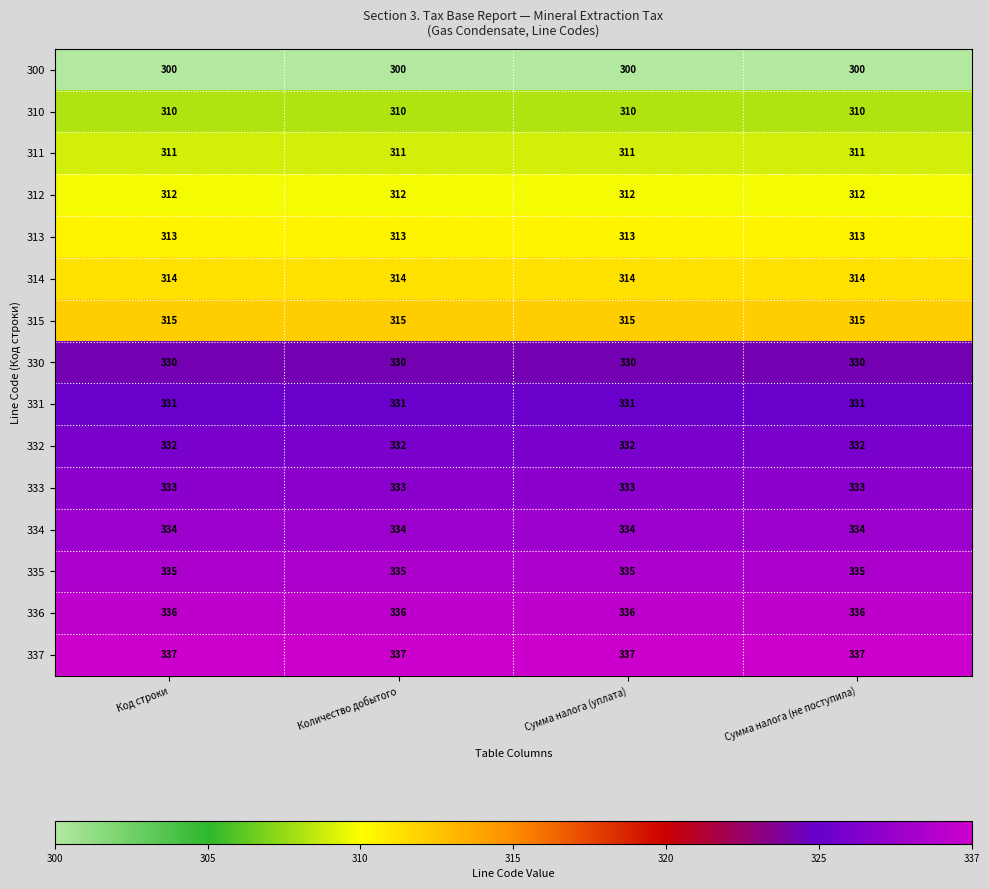

What is the greatest value displayed?

337